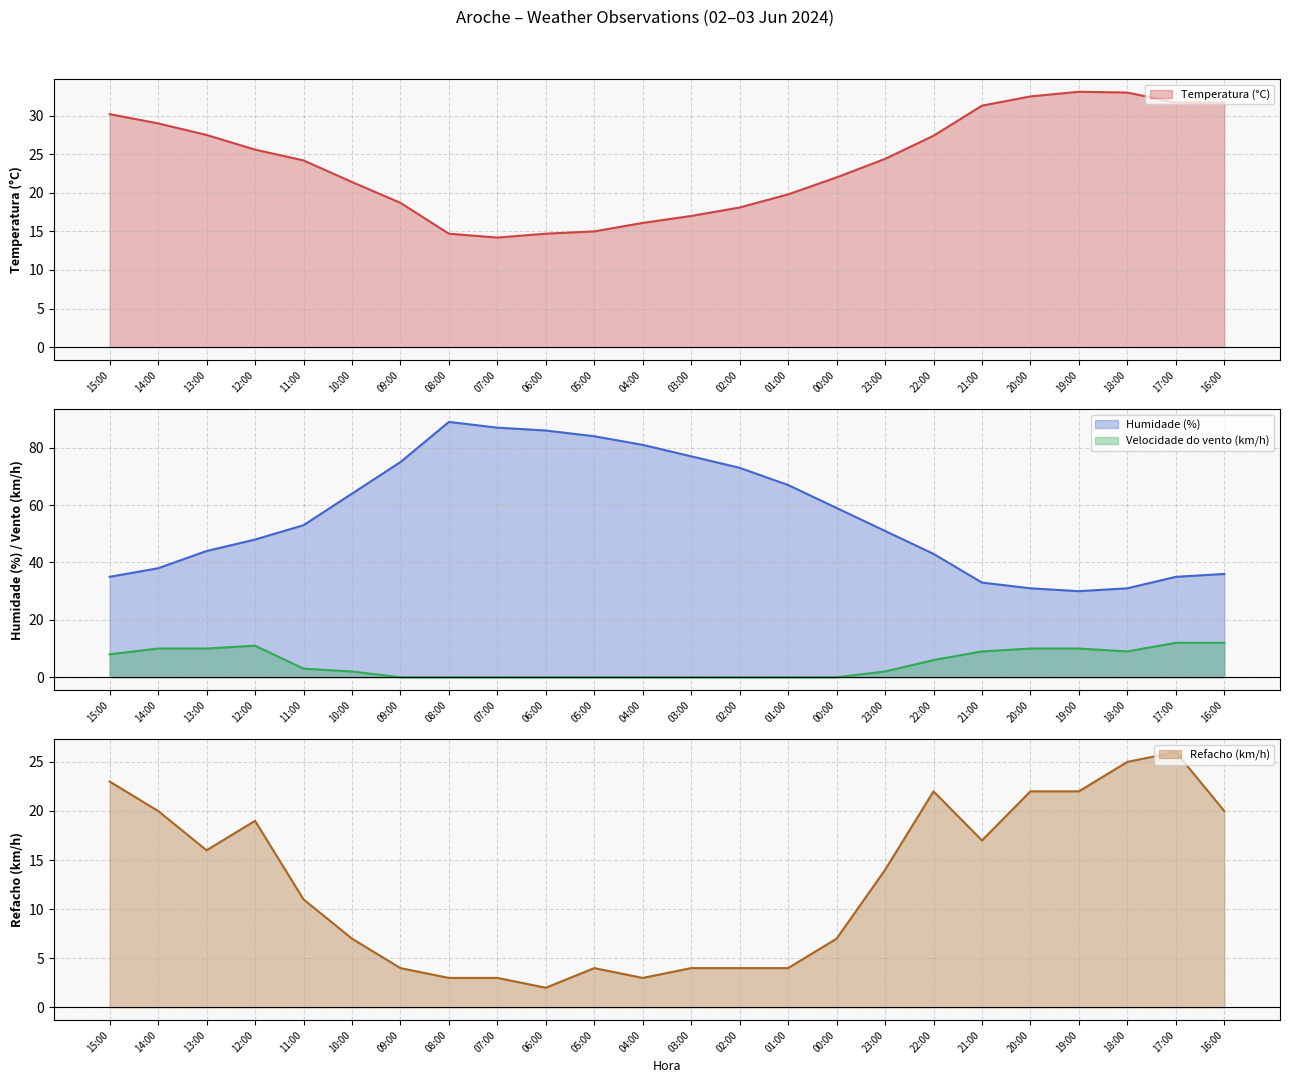

Rank the series by their maximum value, from lowest to highest.

Velocidade do vento (km/h), Refacho (km/h), Temperatura (°C), Humidade (%)